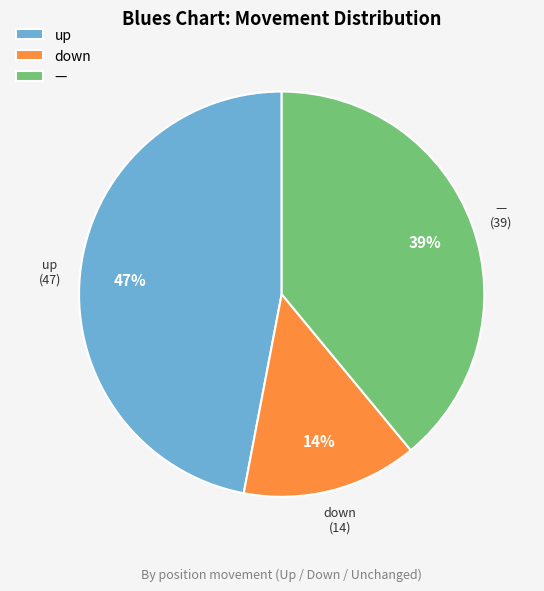

Which category has the smallest portion of the pie?

down